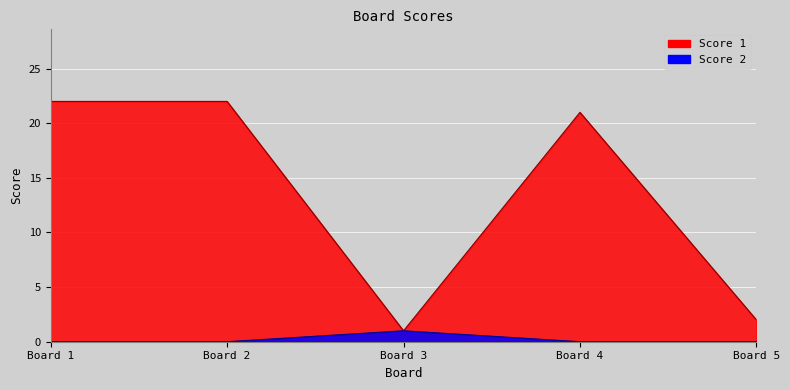

What is the value of the Score 1 point at the 2nd from the left?

22